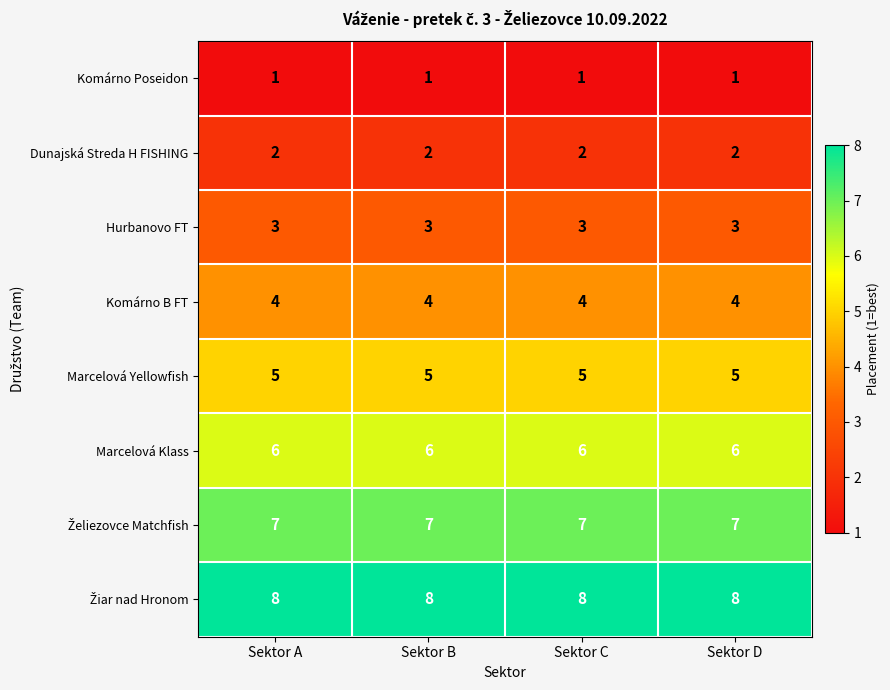

The value of Komárno Poseidon at Sektor B is 1. True or false?

True